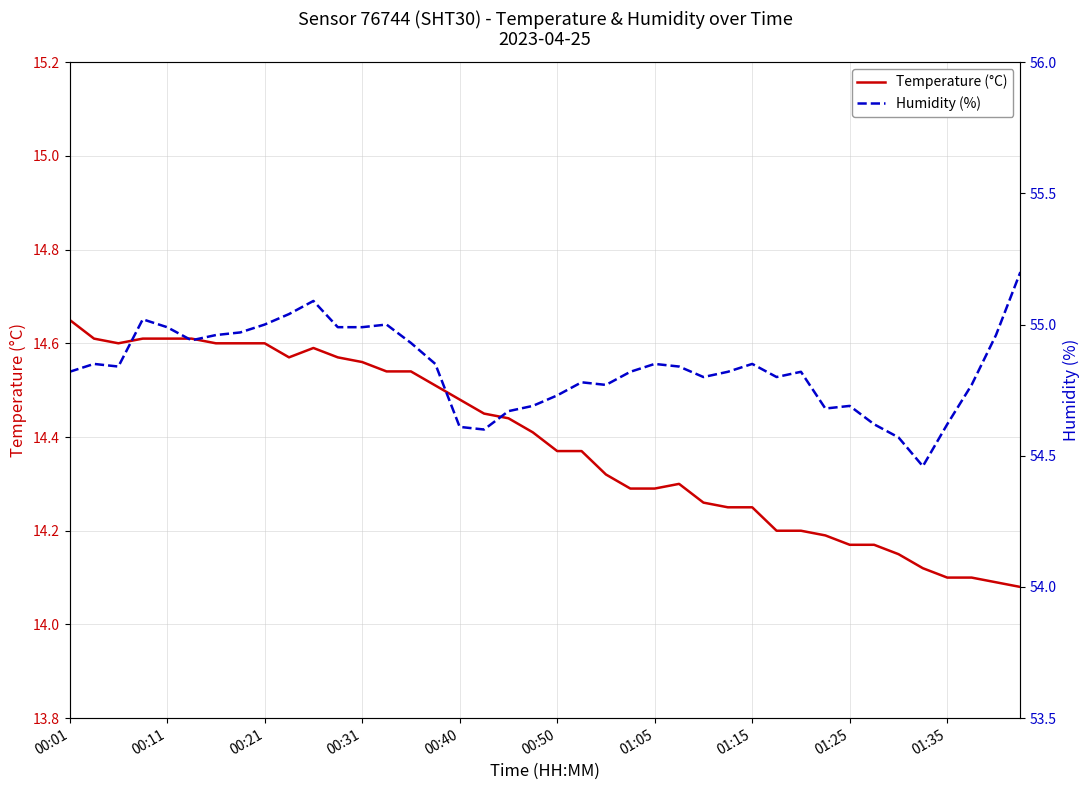

Which series has the widest spread of values?

Humidity (%)